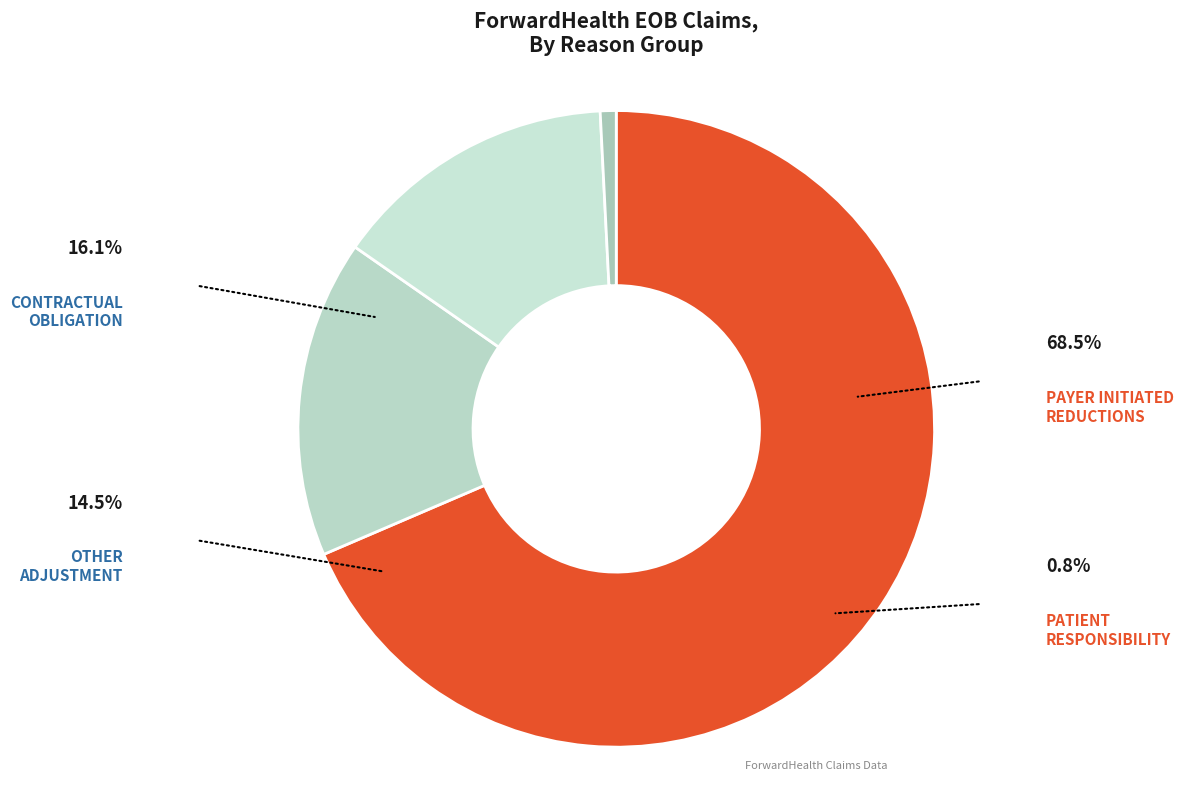

What is the largest slice in the pie chart?

PAYER INITIATED REDUCTIONS